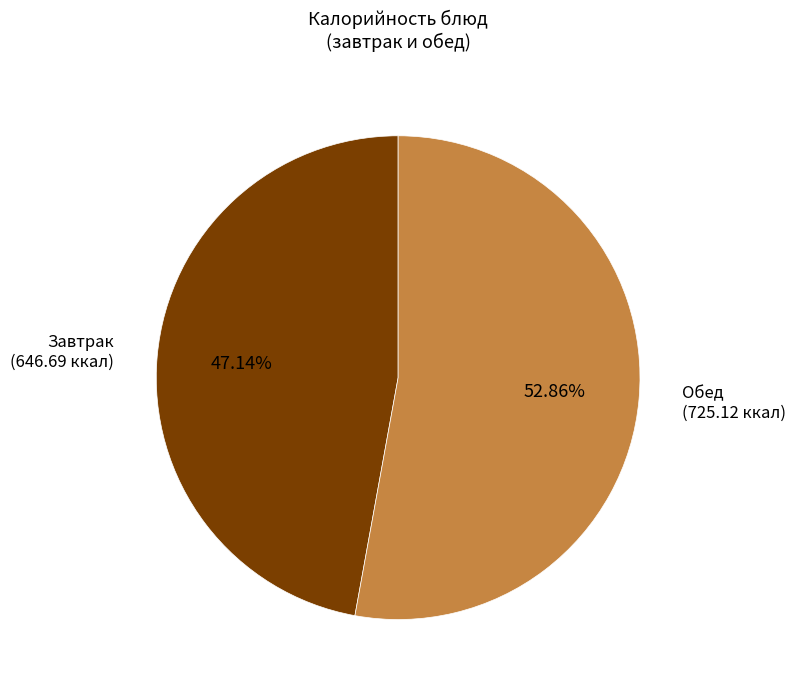

Rank the categories by value from highest to lowest.

Обед (725.12 ккал), Завтрак (646.69 ккал)